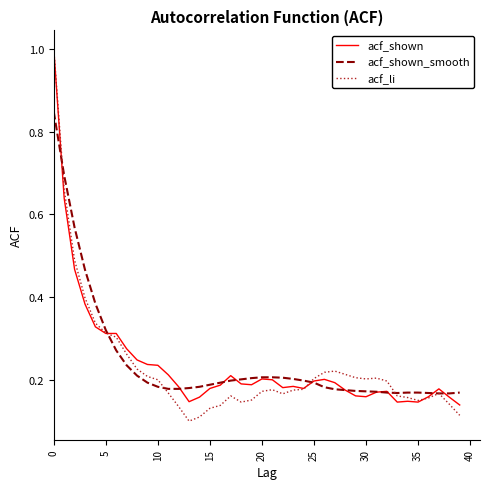

What is the greatest value displayed?

1.0